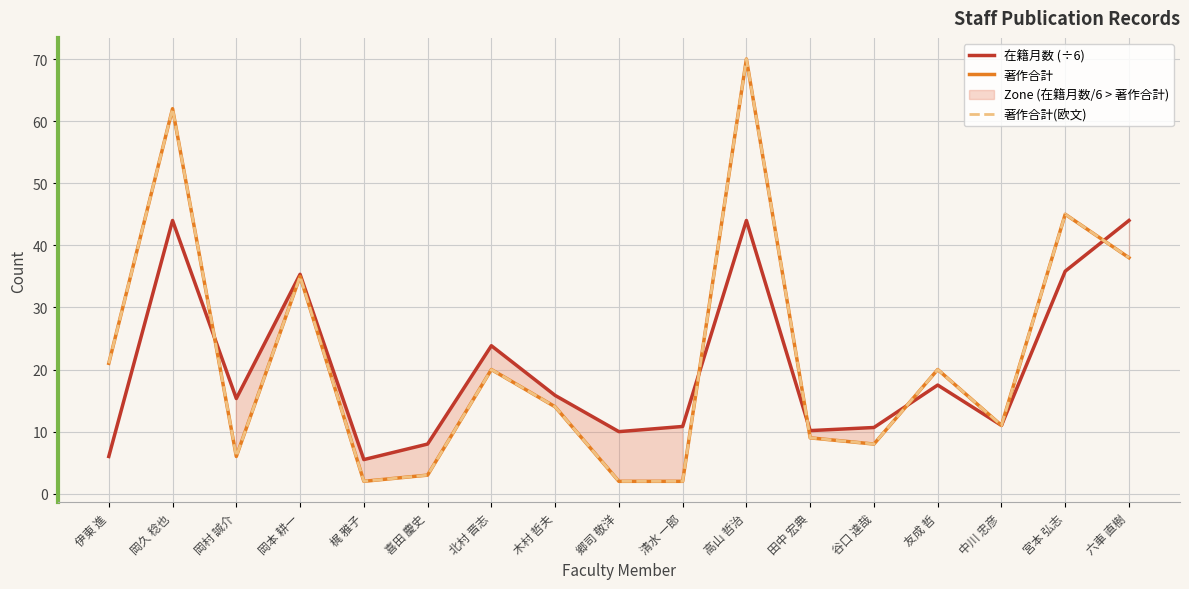

Reading left to right, transcribe all the data shown in this chart.

在籍月数 (÷6): 伊東 進=6.0	岡久 稔也=44.0	岡村 誠介=15.3	岡本 耕一=35.3	梶 雅子=5.5	喜田 慶史=8.0	北村 晋志=23.8	木村 哲夫=15.8	郷司 敬洋=10.0	清水 一郎=10.8	高山 哲治=44.0	田中 宏典=10.2	谷口 達哉=10.7	友成 哲=17.5	中川 忠彦=11.0	宮本 弘志=35.8	六車 直樹=44.0
著作合計: 伊東 進=21.0	岡久 稔也=62.0	岡村 誠介=6.0	岡本 耕一=35.0	梶 雅子=2.0	喜田 慶史=3.0	北村 晋志=20.0	木村 哲夫=14.0	郷司 敬洋=2.0	清水 一郎=2.0	高山 哲治=70.0	田中 宏典=9.0	谷口 達哉=8.0	友成 哲=20.0	中川 忠彦=11.0	宮本 弘志=45.0	六車 直樹=38.0
著作合計(欧文): 伊東 進=21.0	岡久 稔也=62.0	岡村 誠介=6.0	岡本 耕一=35.0	梶 雅子=2.0	喜田 慶史=3.0	北村 晋志=20.0	木村 哲夫=14.0	郷司 敬洋=2.0	清水 一郎=2.0	高山 哲治=70.0	田中 宏典=9.0	谷口 達哉=8.0	友成 哲=20.0	中川 忠彦=11.0	宮本 弘志=45.0	六車 直樹=38.0